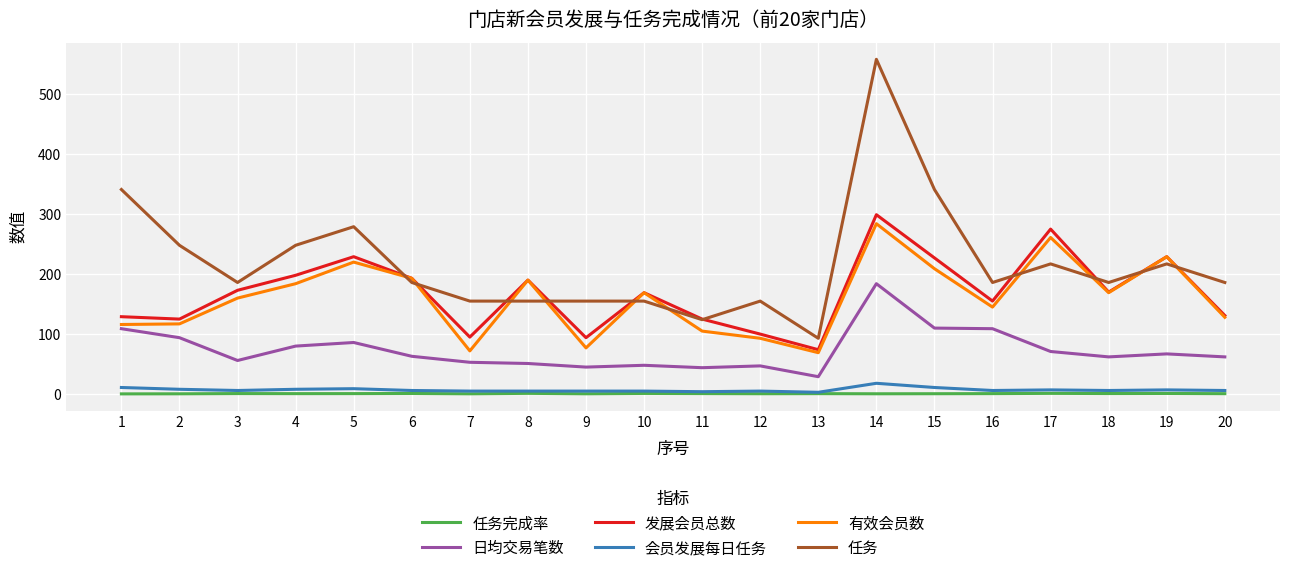

Which series has the widest spread of values?

任务